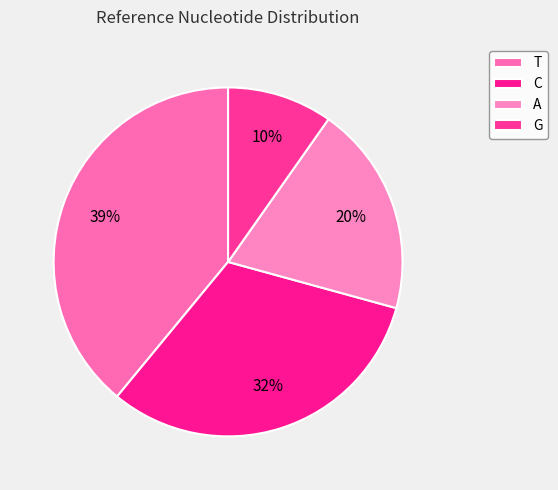

What is the change in value from A to G?

-4